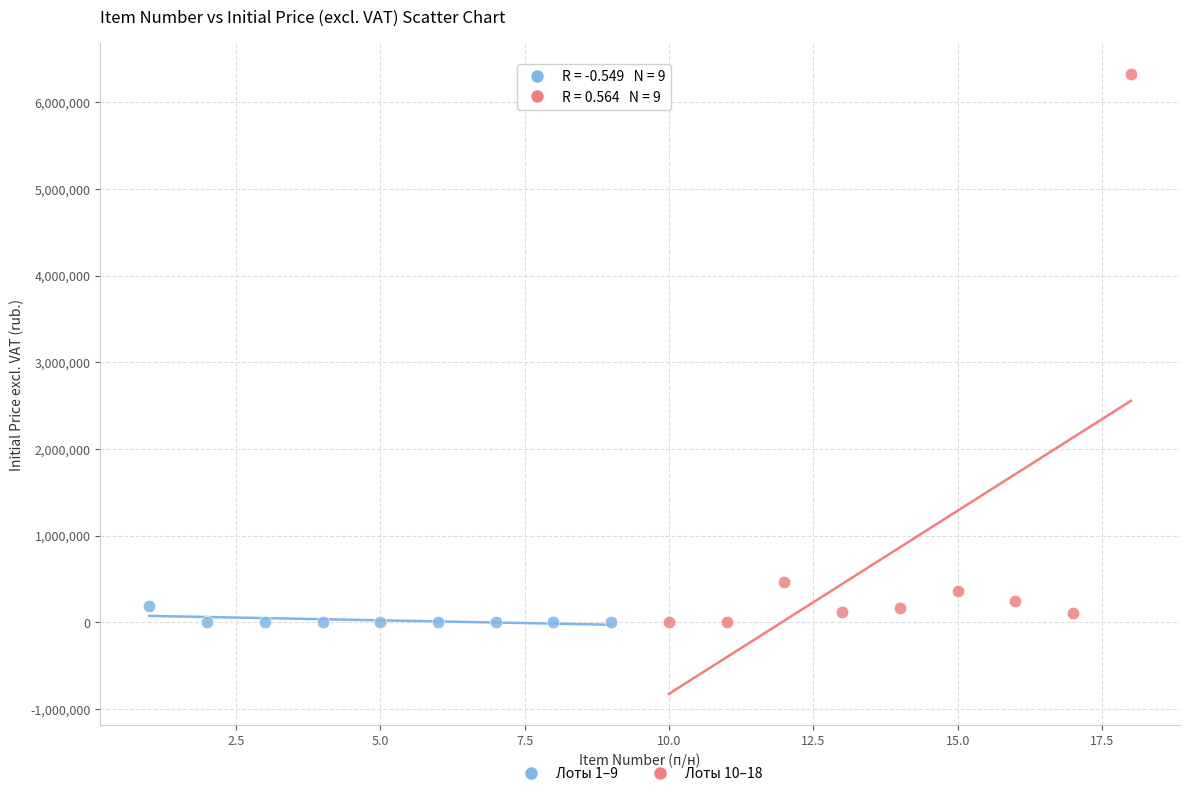

Which series has the largest Y range (max minus min)?

Лоты 10–18